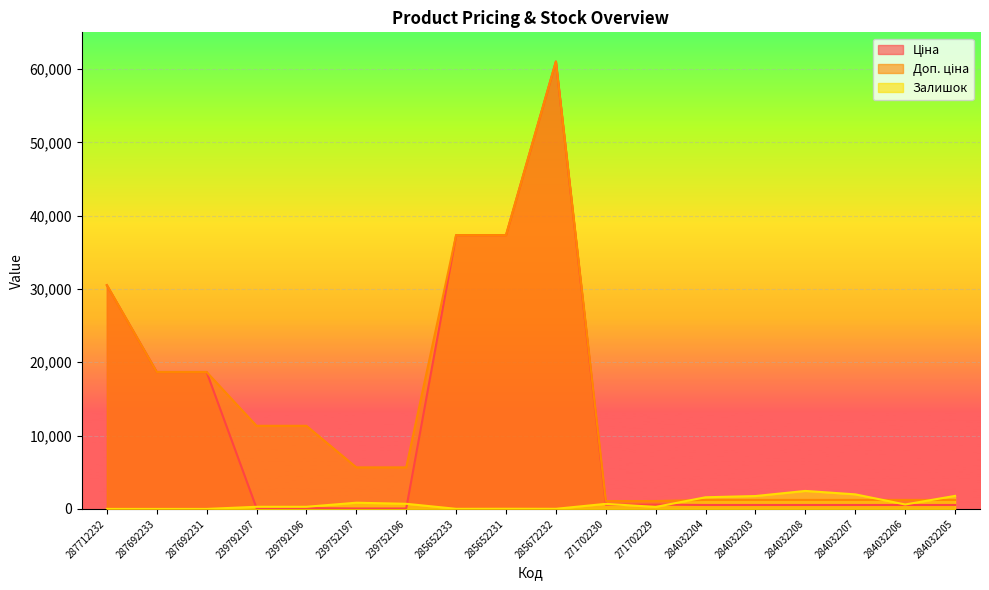

List the series in order of their overall mean, lowest first.

Залишок, Ціна, Доп. ціна